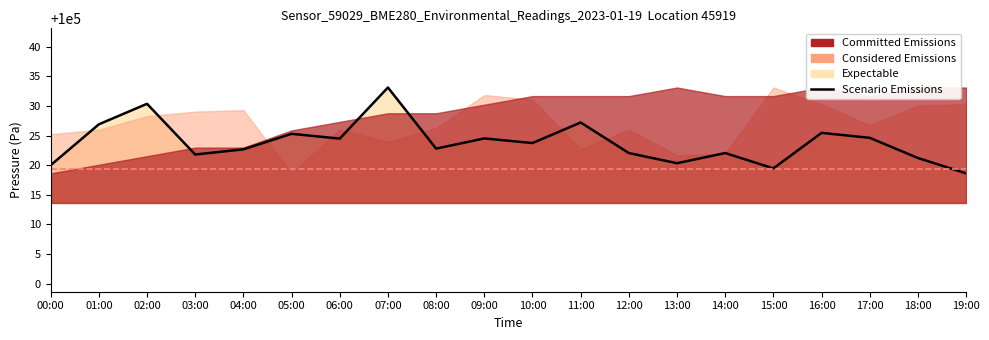

How many points are higher than both their immediate neighbors (excluding endpoints)?

7